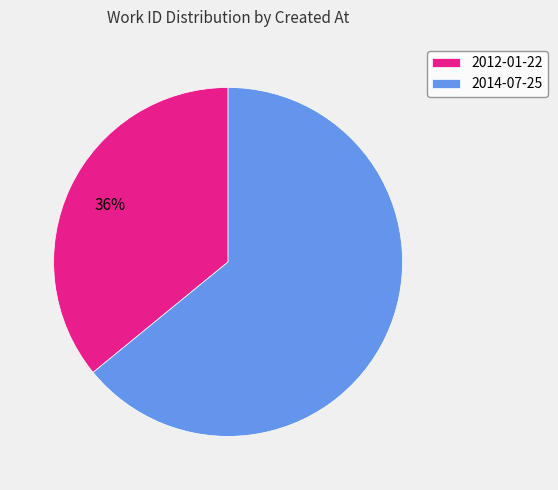

To the nearest percent, what is the combined percentage of 2012-01-22 and 2014-07-25?

100%